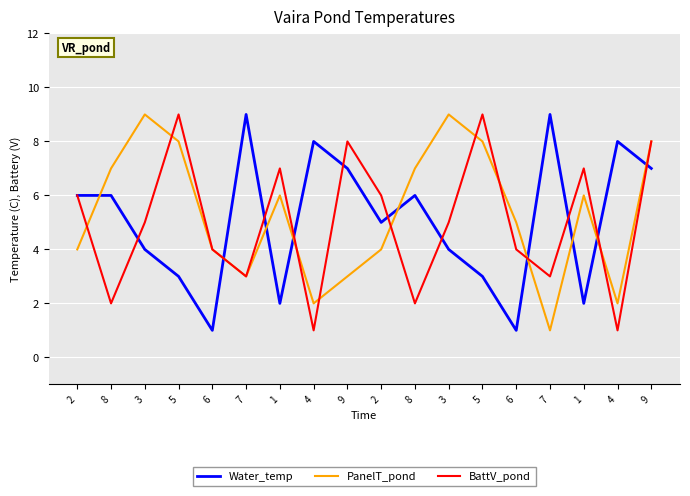

How many lines are shown in the chart?

3